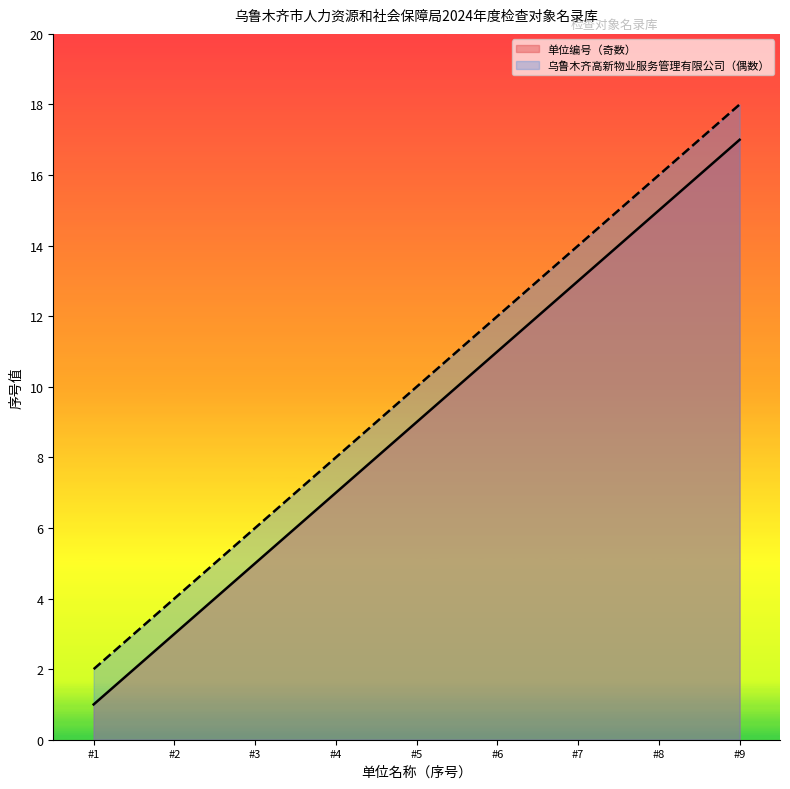

How many data points in 单位编号 are above 10?

4